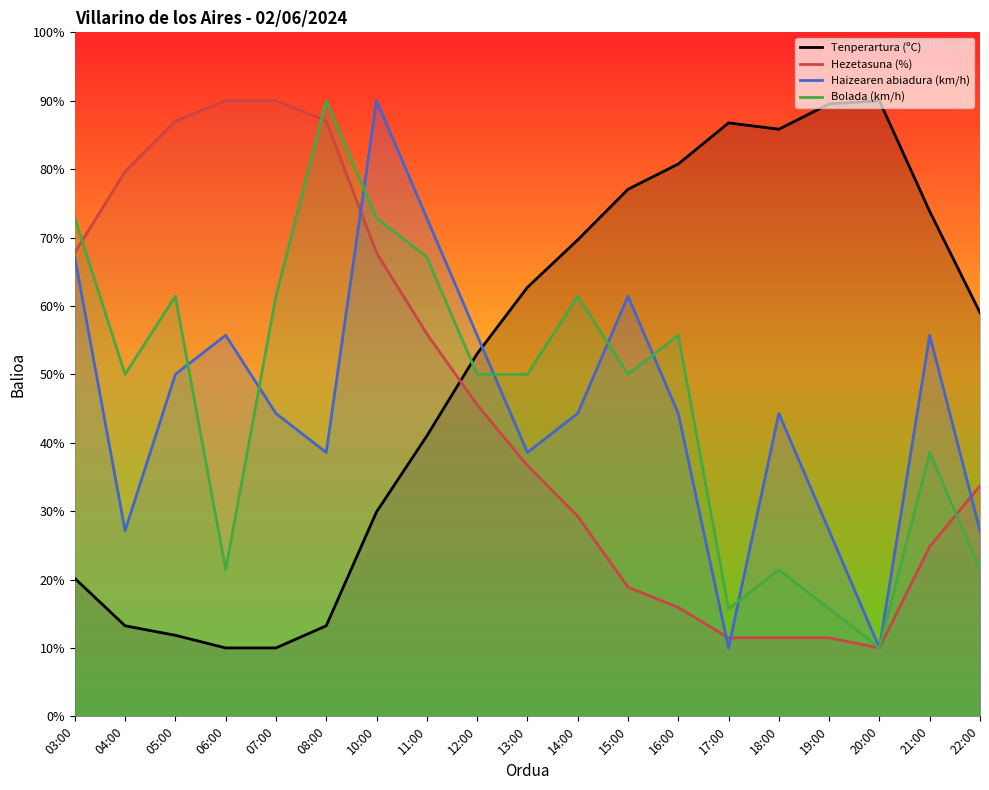

What is the difference between the maximum and minimum values in the Hezetasuna (%) series?

80.0